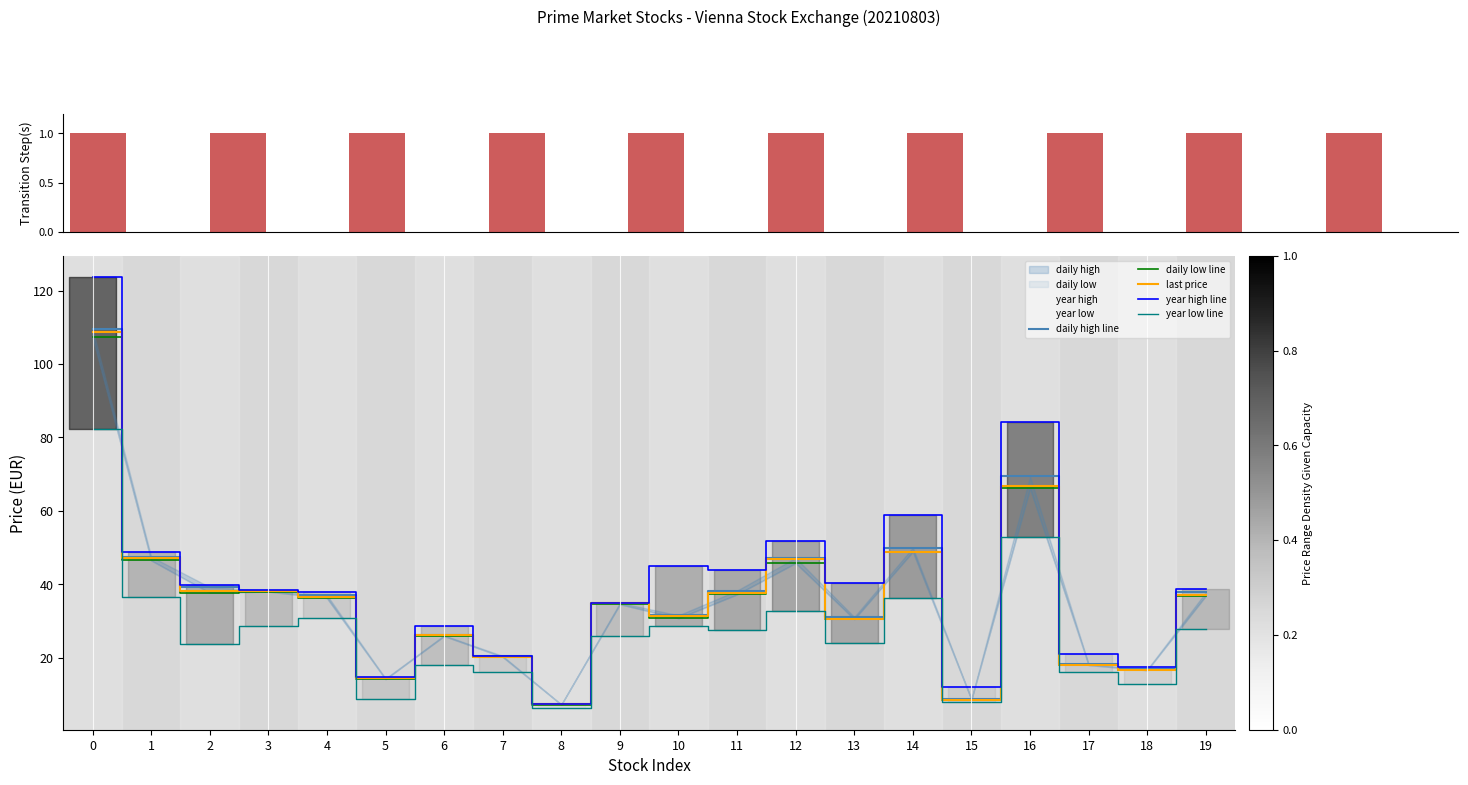

At 2, list the series in order from largest to smallest.

year high line, daily high line, last price, daily low line, year low line, Transition Step(s)